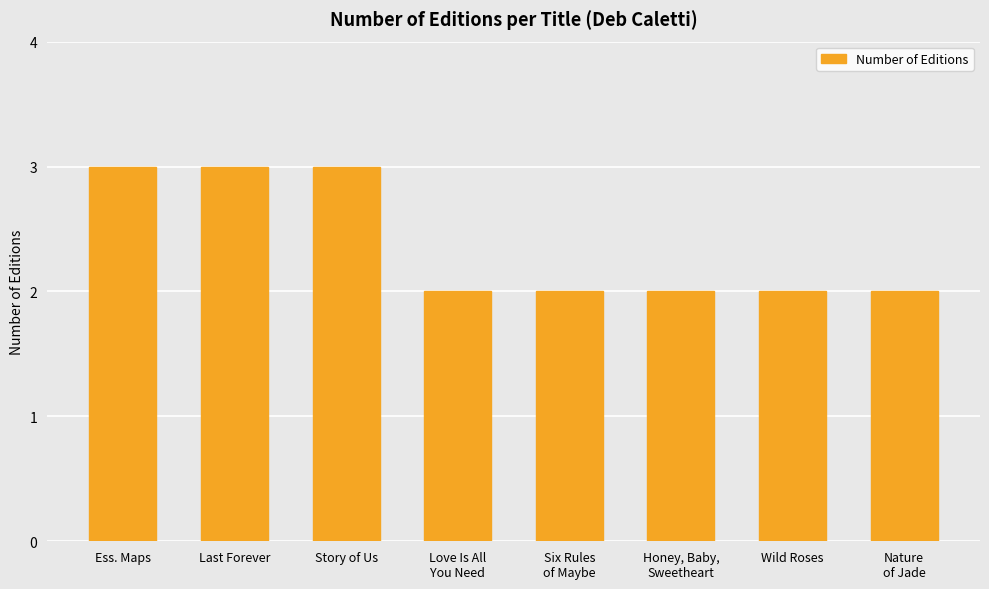

Reading left to right, transcribe all the data shown in this chart.

Ess. Maps=3	Last Forever=3	Story of Us=3	Love Is All
You Need=2	Six Rules
of Maybe=2	Honey, Baby,
Sweetheart=2	Wild Roses=2	Nature
of Jade=2